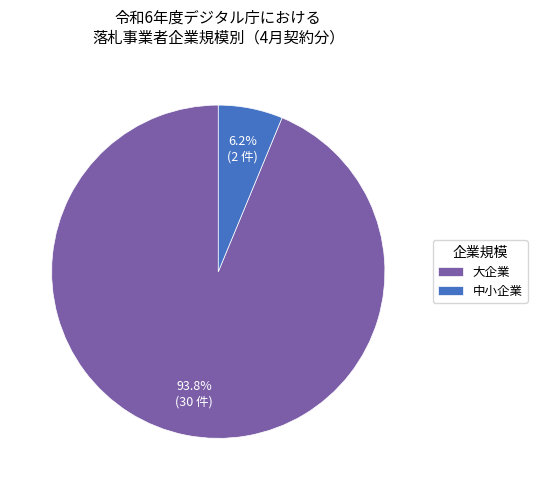

Count the number of slices in the pie.

2